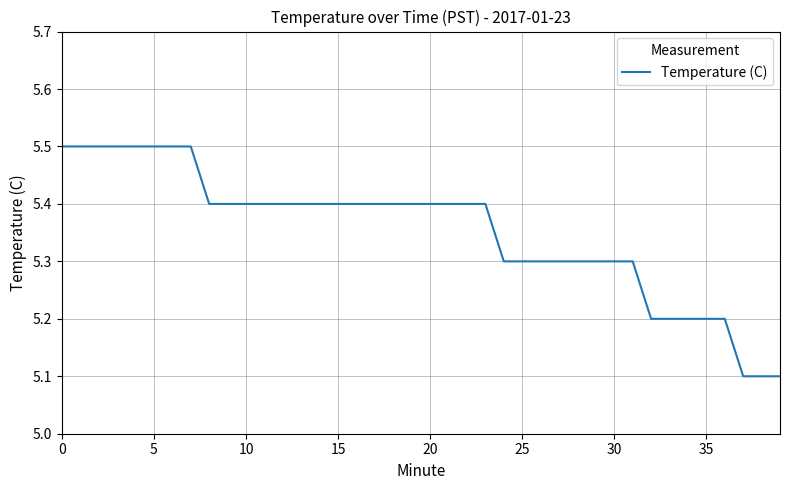

How many values are between 5 and 6?

40